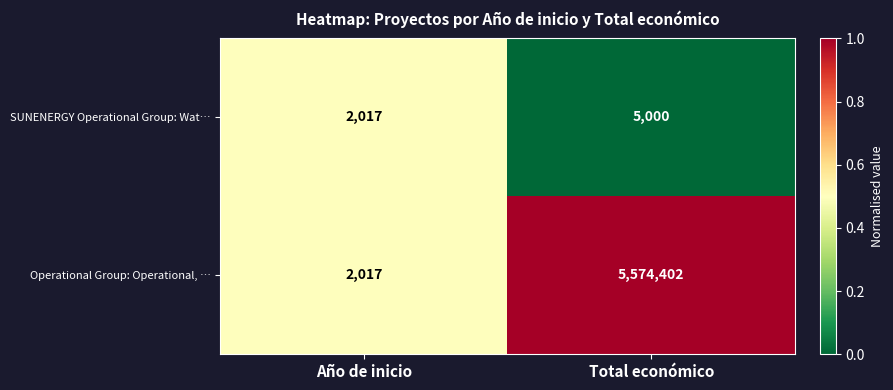

What is the sum of all SUNENERGY Operational Group: Wat… values?

7017